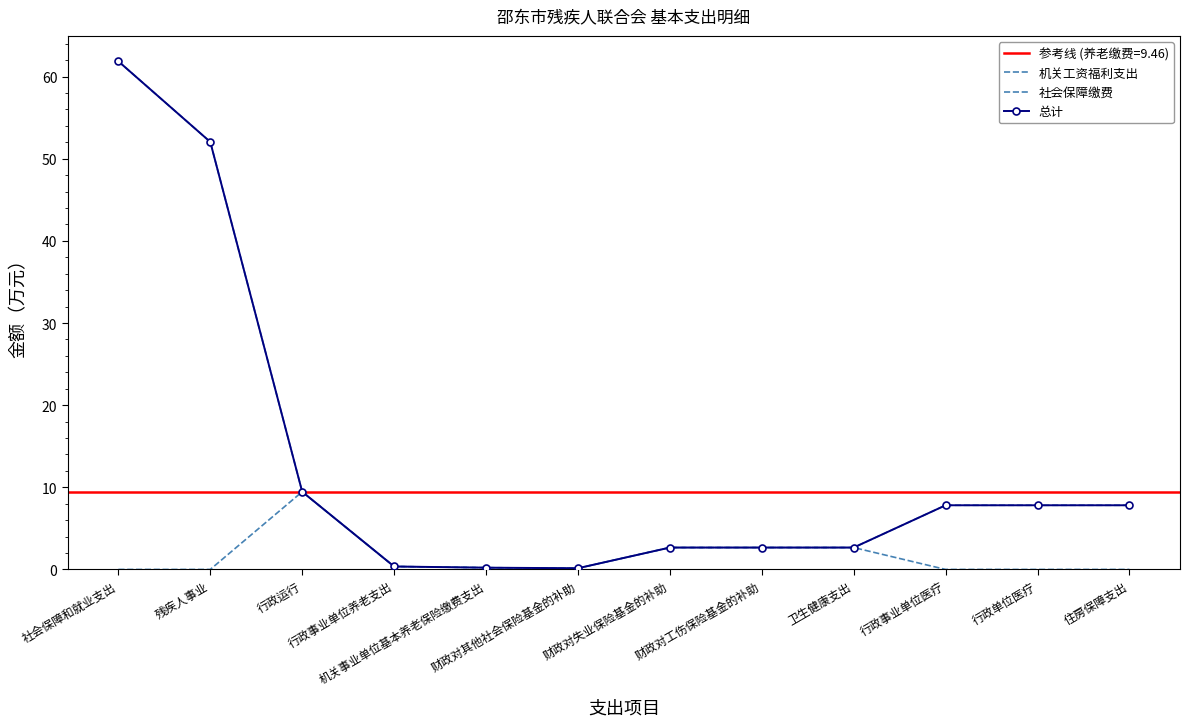

Reading left to right, transcribe all the data shown in this chart.

机关工资福利支出: 社会保障和就业支出=61.9	残疾人事业=52.0	行政运行=9.5	行政事业单位养老支出=0.4	机关事业单位基本养老保险缴费支出=0.2	财政对其他社会保险基金的补助=0.1	财政对失业保险基金的补助=2.7	财政对工伤保险基金的补助=2.7	卫生健康支出=2.7	行政事业单位医疗=7.8	行政单位医疗=7.8	住房保障支出=7.8
社会保障缴费: 社会保障和就业支出=0.0	残疾人事业=0.0	行政运行=9.5	行政事业单位养老支出=0.4	机关事业单位基本养老保险缴费支出=0.2	财政对其他社会保险基金的补助=0.1	财政对失业保险基金的补助=2.7	财政对工伤保险基金的补助=2.7	卫生健康支出=2.7	行政事业单位医疗=0.0	行政单位医疗=0.0	住房保障支出=0.0
总计: 社会保障和就业支出=61.9	残疾人事业=52.0	行政运行=9.5	行政事业单位养老支出=0.4	机关事业单位基本养老保险缴费支出=0.2	财政对其他社会保险基金的补助=0.1	财政对失业保险基金的补助=2.7	财政对工伤保险基金的补助=2.7	卫生健康支出=2.7	行政事业单位医疗=7.8	行政单位医疗=7.8	住房保障支出=7.8